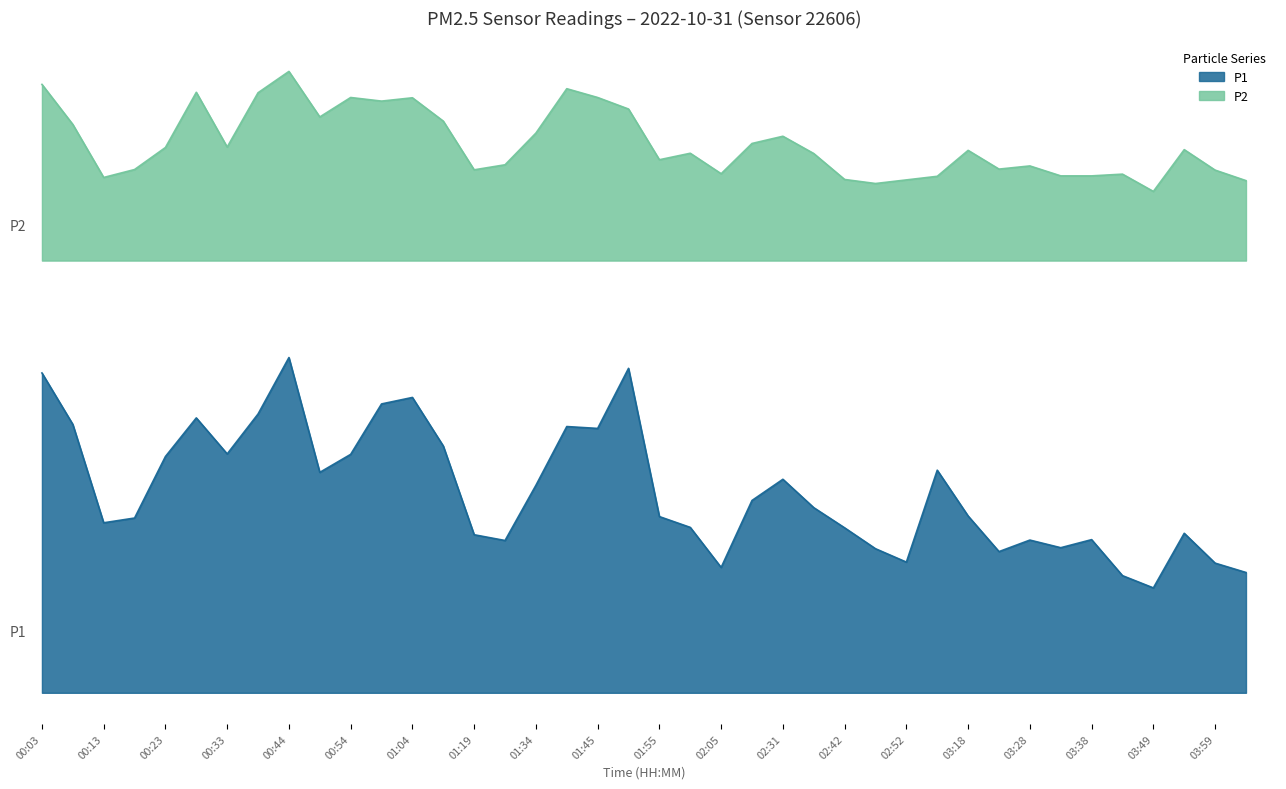

The P2 series shows 35.6 at 02:52. True or false?

True